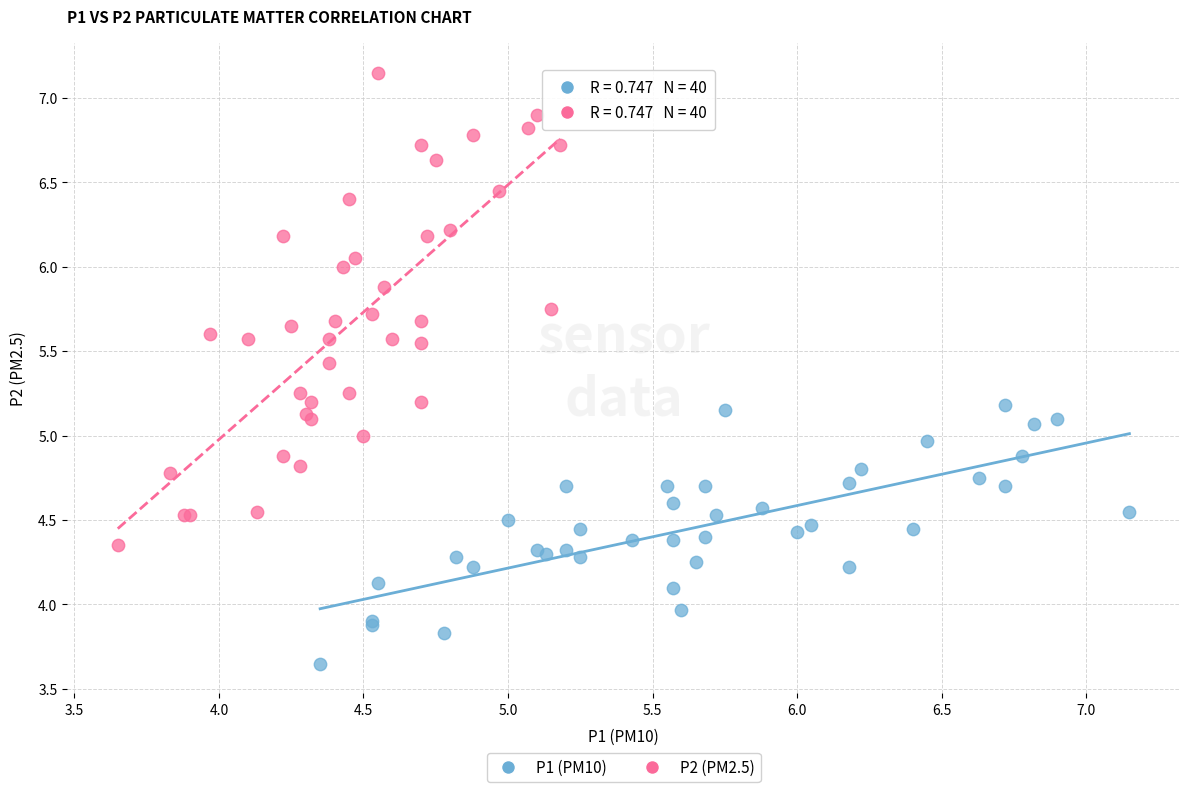

Which series has the largest Y range (max minus min)?

P2 (PM2.5)